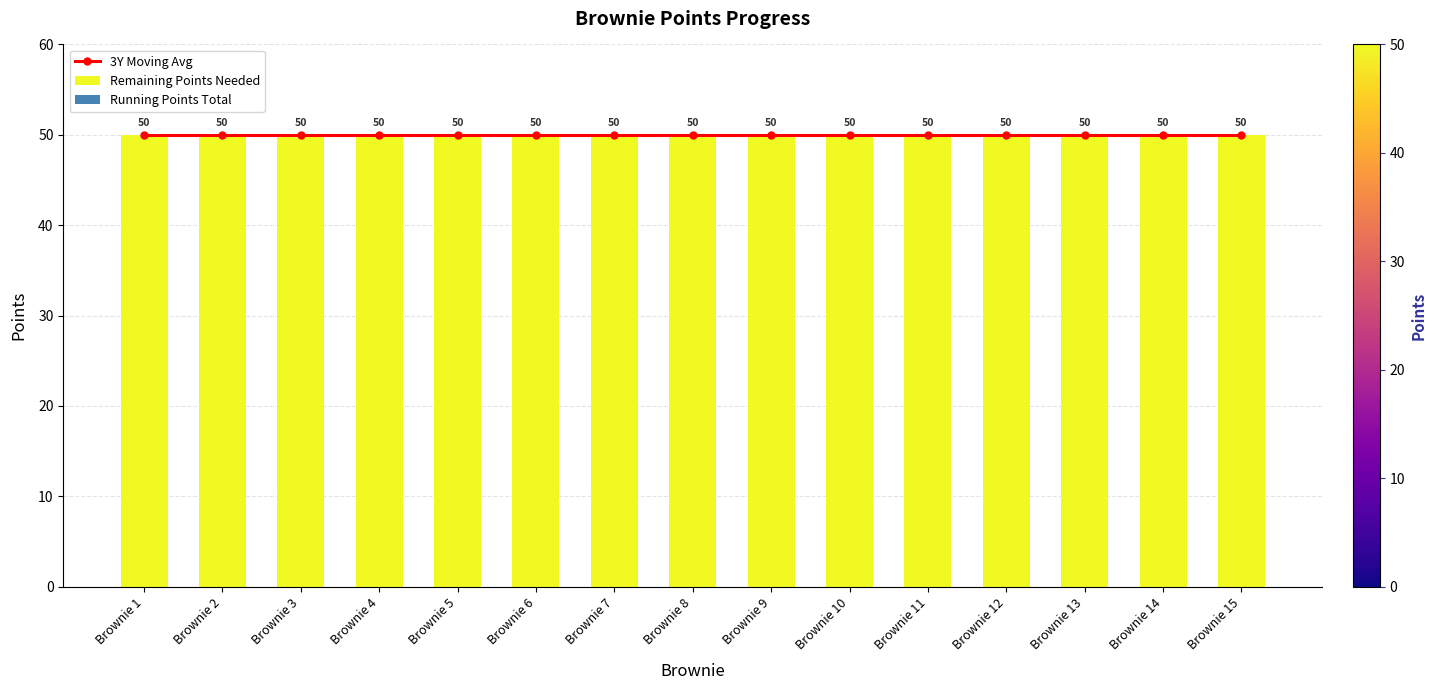

Reading right to left, transcribe all the data shown in this chart.

3Y Moving Avg: Brownie 15=50	Brownie 14=50	Brownie 13=50	Brownie 12=50	Brownie 11=50	Brownie 10=50	Brownie 9=50	Brownie 8=50	Brownie 7=50	Brownie 6=50	Brownie 5=50	Brownie 4=50	Brownie 3=50	Brownie 2=50	Brownie 1=50
Remaining Points Needed: Brownie 15=50	Brownie 14=50	Brownie 13=50	Brownie 12=50	Brownie 11=50	Brownie 10=50	Brownie 9=50	Brownie 8=50	Brownie 7=50	Brownie 6=50	Brownie 5=50	Brownie 4=50	Brownie 3=50	Brownie 2=50	Brownie 1=50
Running Points Total: Brownie 15=0	Brownie 14=0	Brownie 13=0	Brownie 12=0	Brownie 11=0	Brownie 10=0	Brownie 9=0	Brownie 8=0	Brownie 7=0	Brownie 6=0	Brownie 5=0	Brownie 4=0	Brownie 3=0	Brownie 2=0	Brownie 1=0